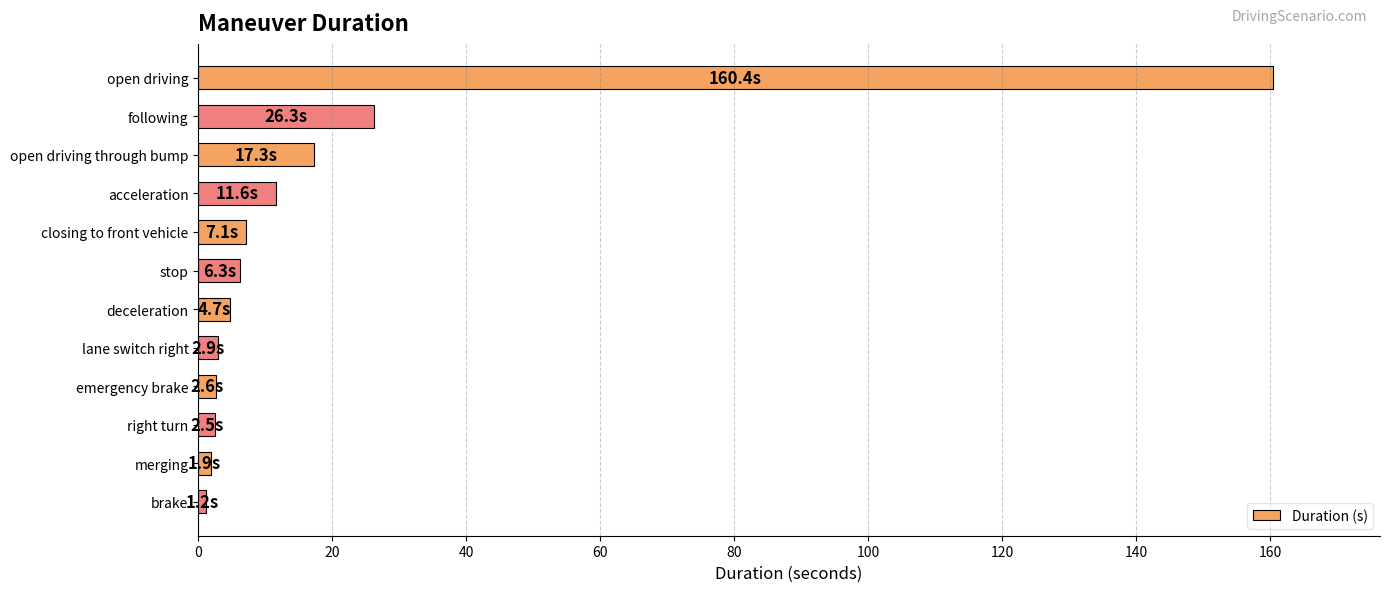

What is the average value?

20.4